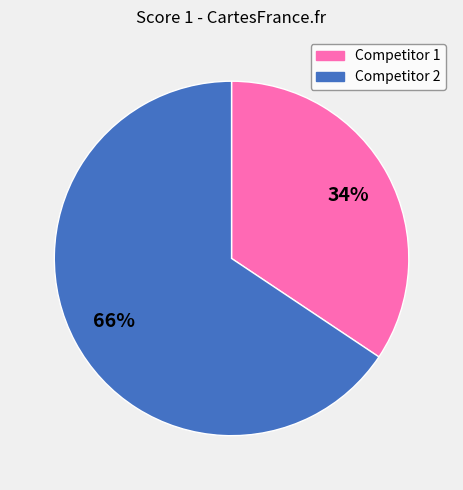

Is there a majority slice in this chart?

Yes